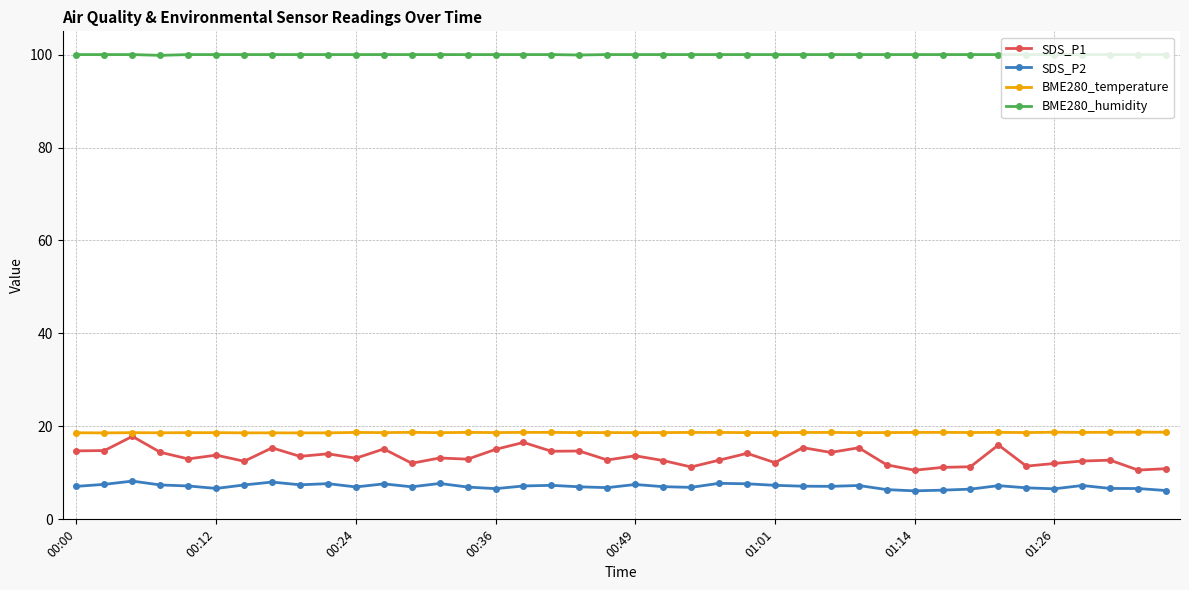

True or false: SDS_P1 and BME280_humidity intersect in this chart.

False